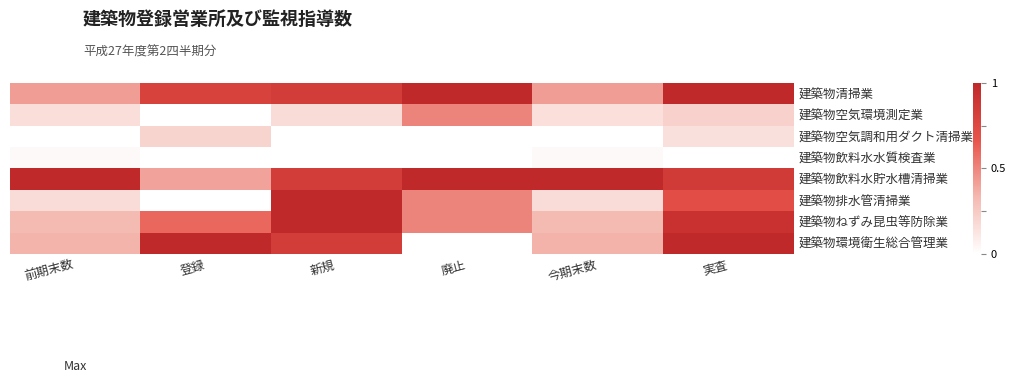

What is the spread (max minus min) of values at 今期末数?

1.0